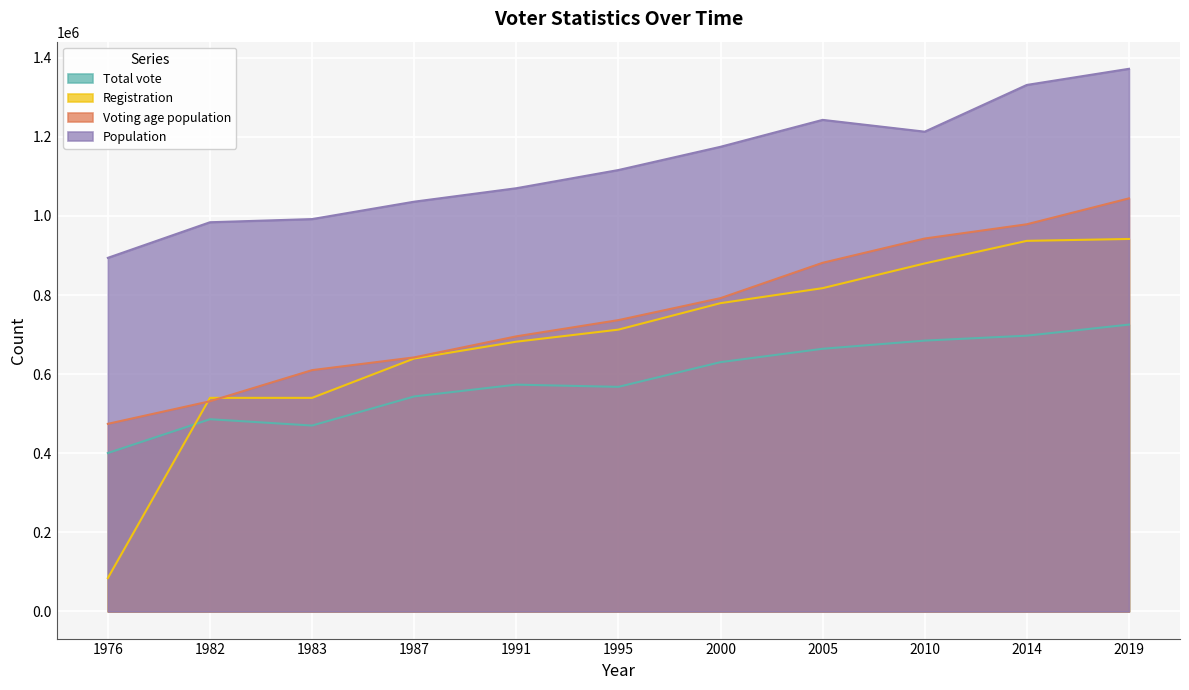

At which label is Voting age population closest to 759337?

1995